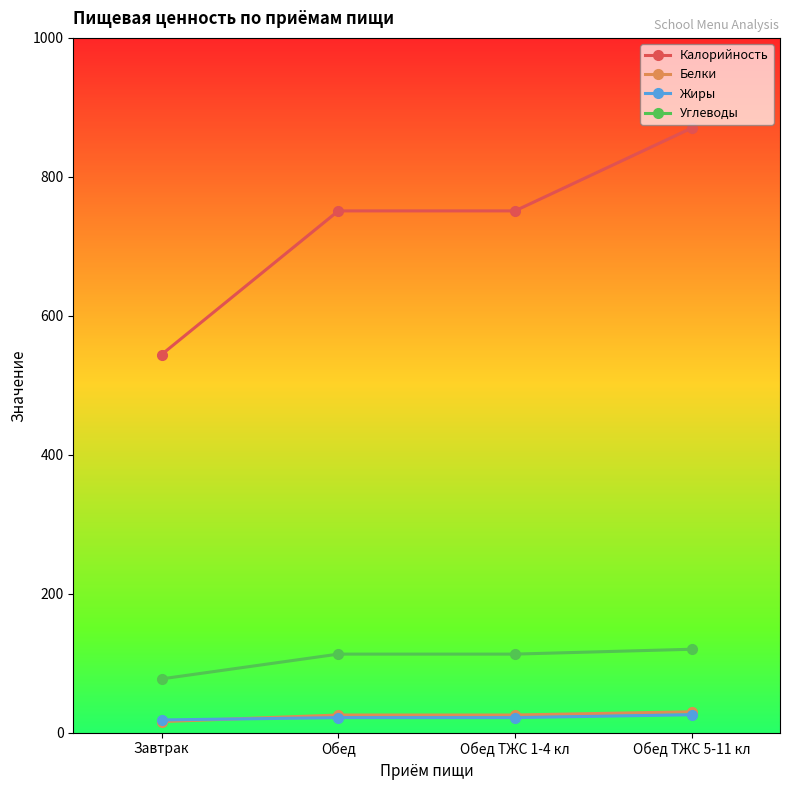

At how many categories does at least one series exceed 500?

4